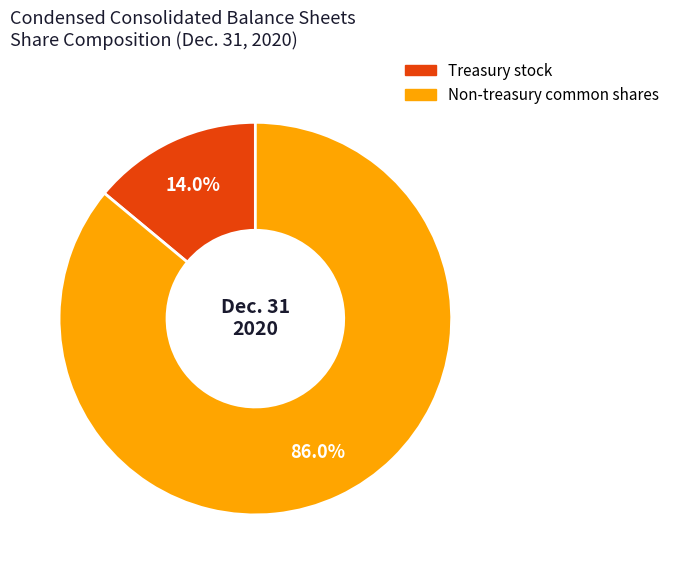

Is there any slice that represents more than half of the pie?

Yes